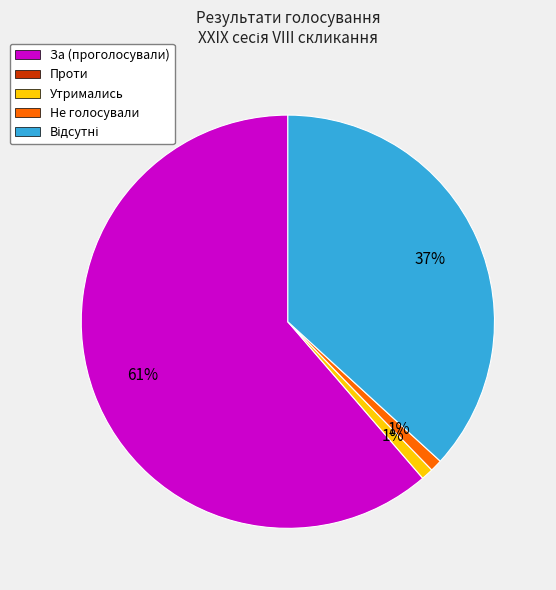

To the nearest percent, what is the average slice percentage?

25%